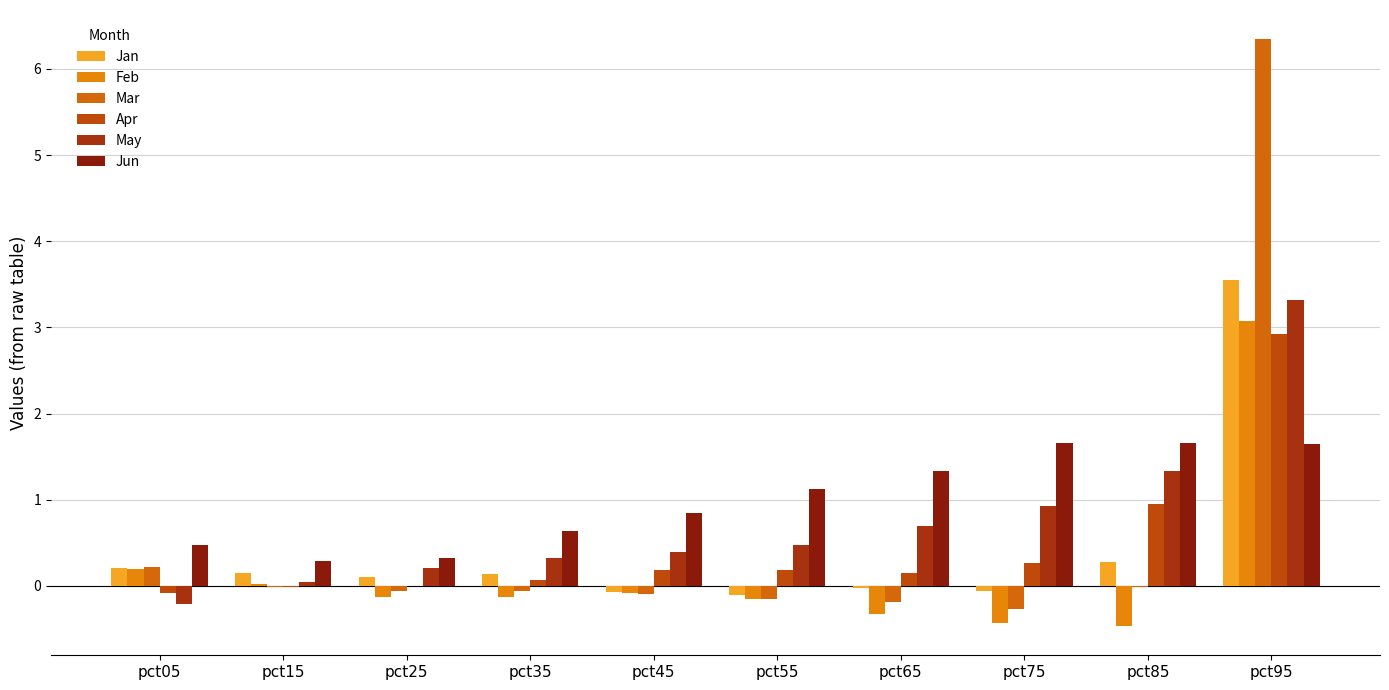

What is the sum of all Mar values?

5.7